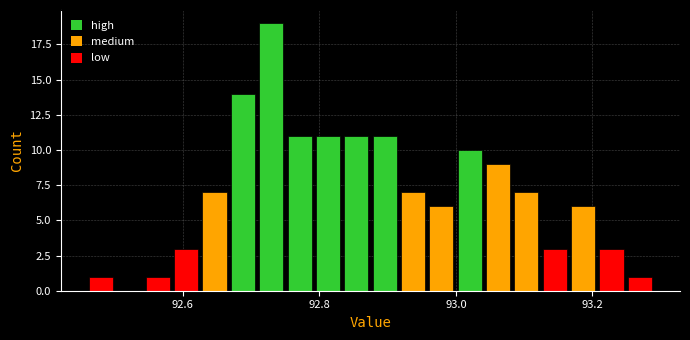

Read against the x-axis, roughly where is the centre of the tallest bar?

92.72